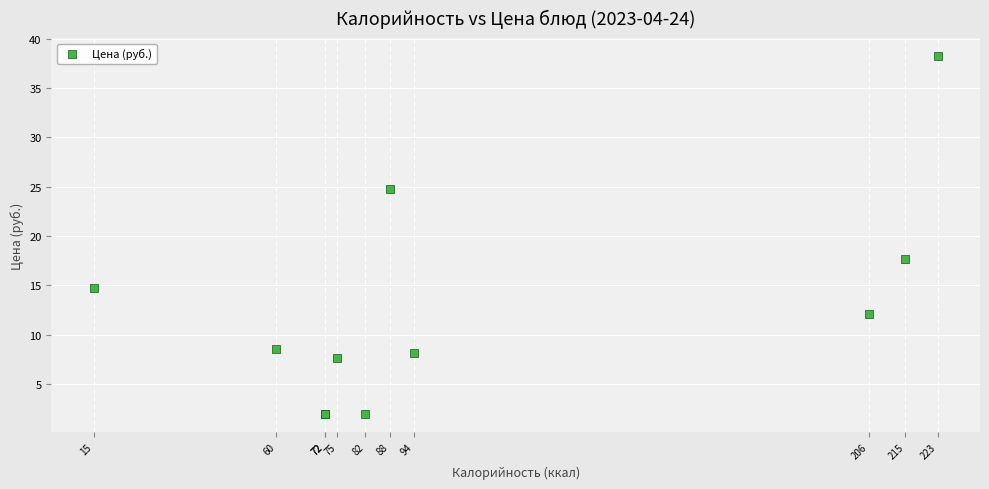

What Y value in the scatter plot is closest to 20?

17.7